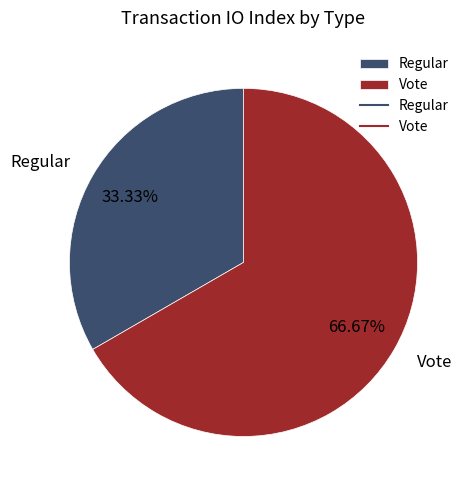

What percentage is NOT represented by Vote?

33.3%